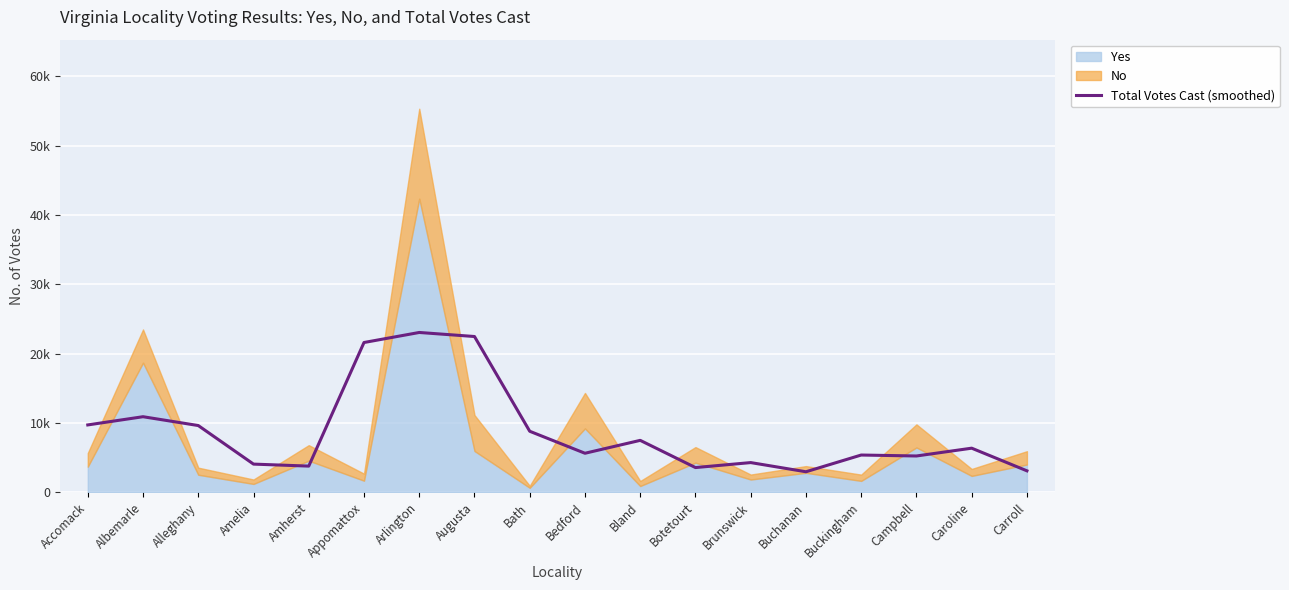

Read the value at Caroline.

6365.7